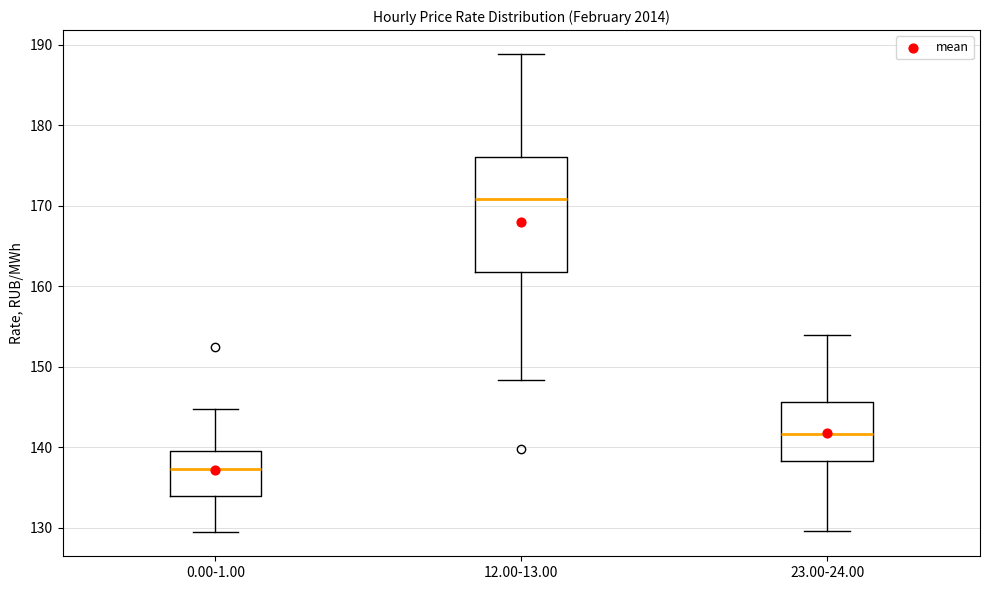

Comparing the boxes themselves (not the whiskers), which one is the tallest?

12.00-13.00